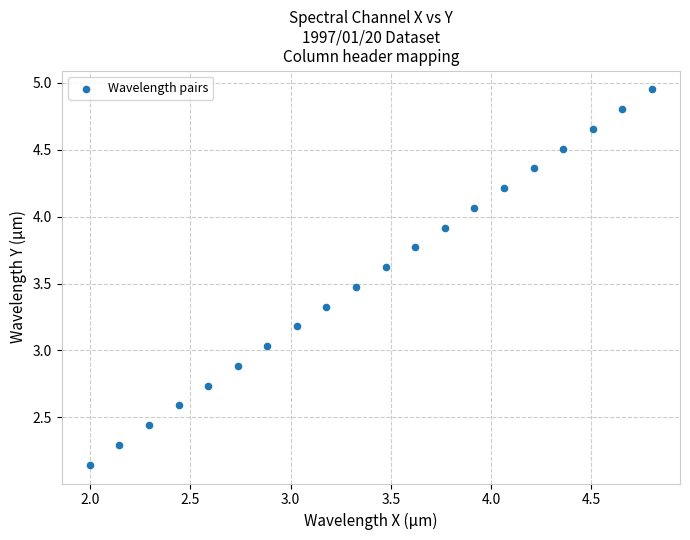

What is the range of X values (max minus min)?

2.8